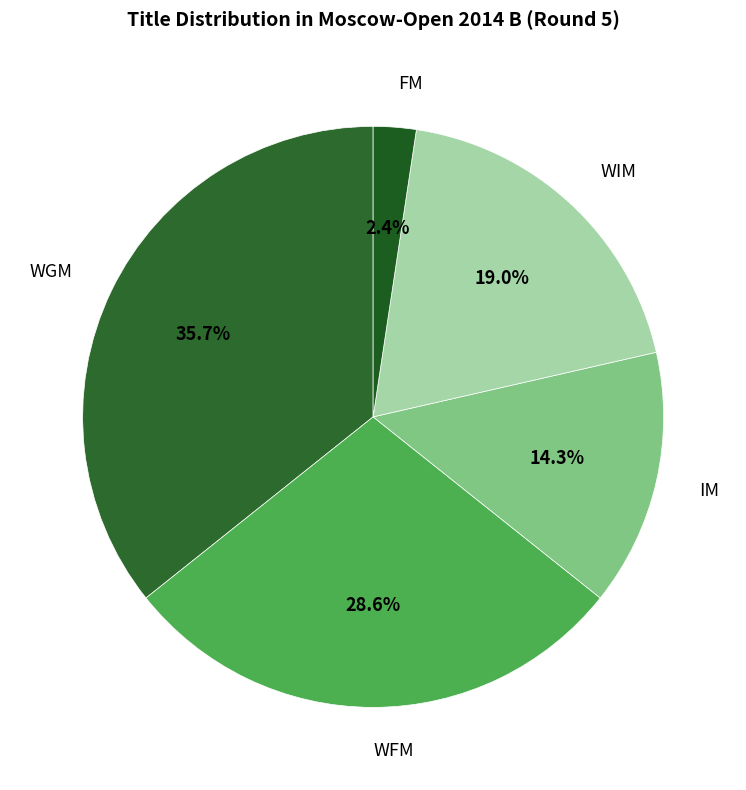

What percentage is the WFM slice, to the nearest percent?

29%